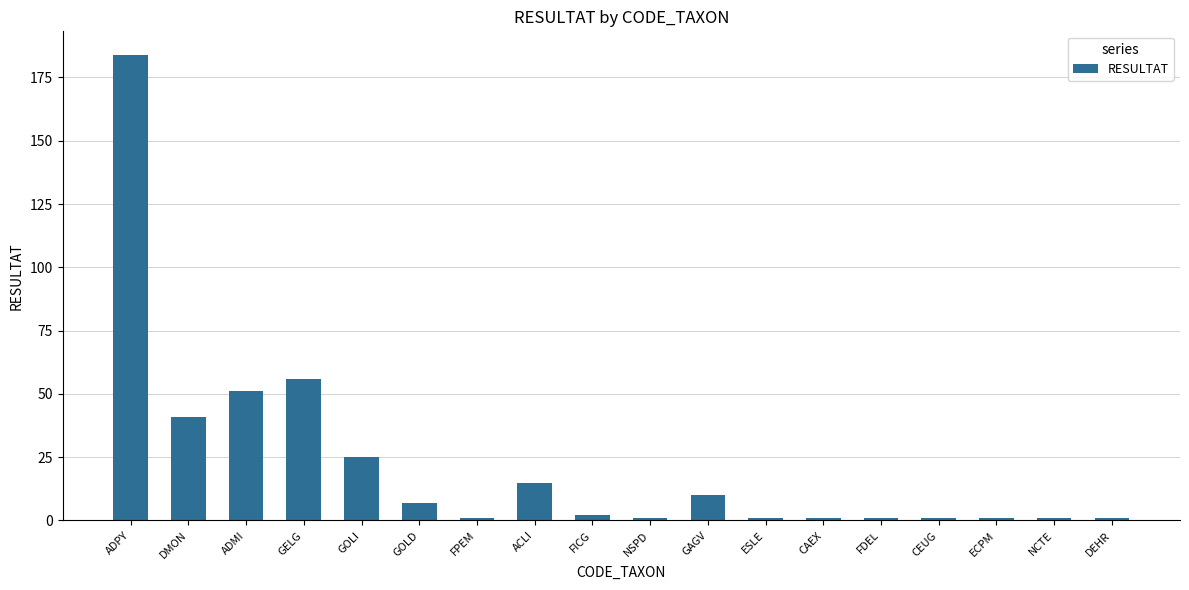

At which category does the chart reach its peak across all series?

ADPY